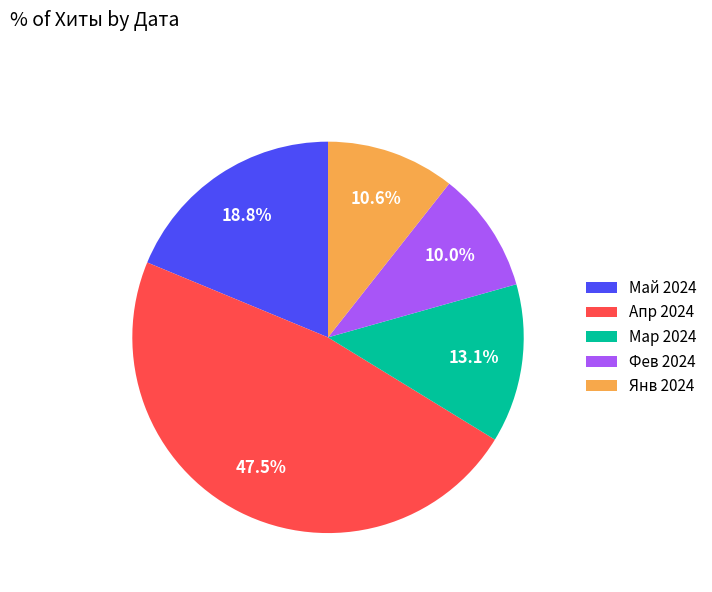

Is there any slice that represents more than half of the pie?

No